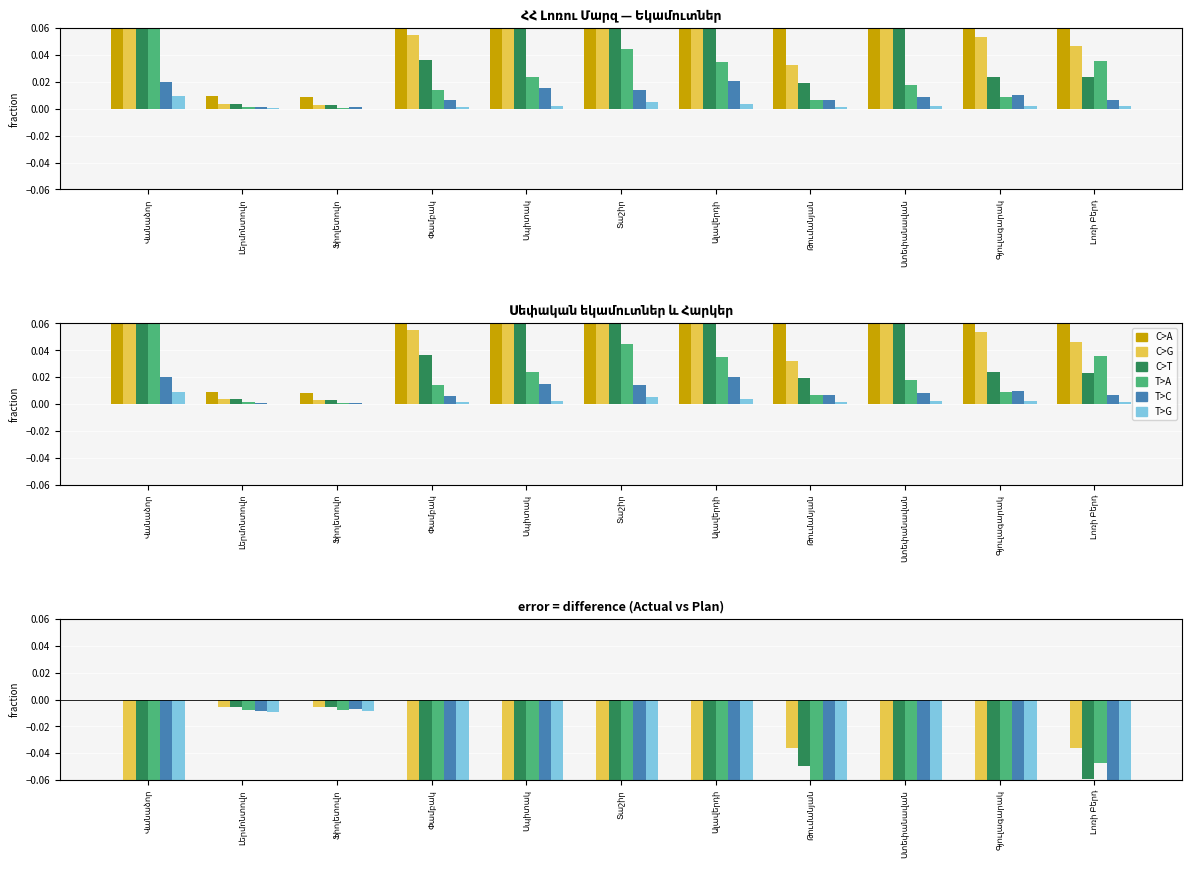

What is the spread (max minus min) of values at Տաշիր?

0.4